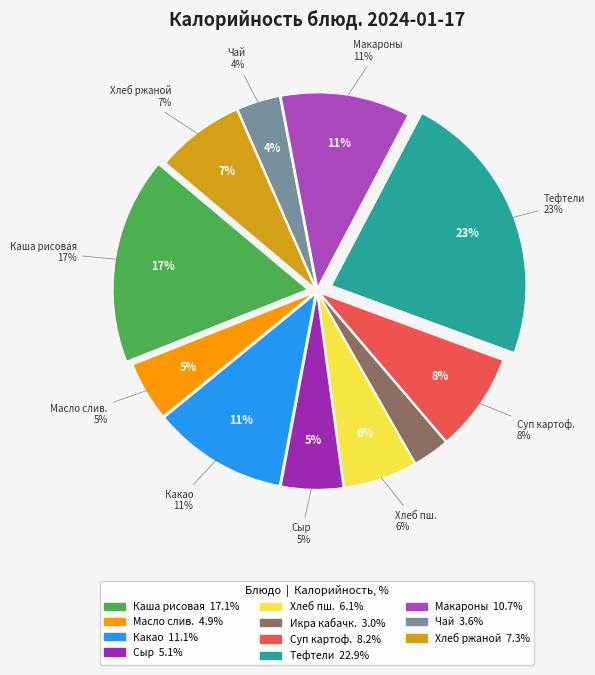

What percentage is the Тефтели из говядины с соусом slice, to the nearest percent?

23%